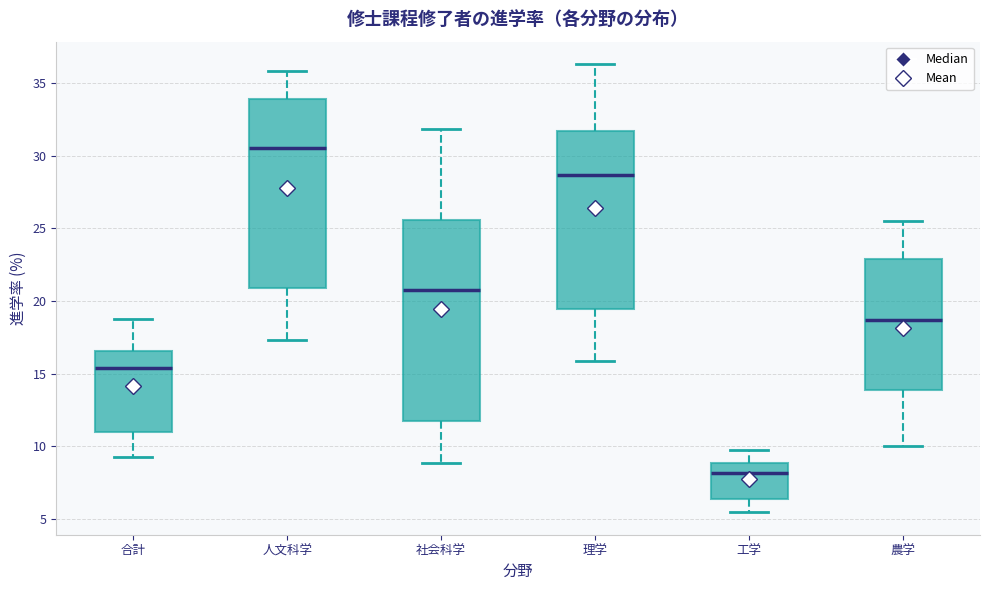

Where does the median line of the box for 社会科学 sit on the y-axis? The values are not printed on the chart, so give them approximately, as read against the axis.

21.0